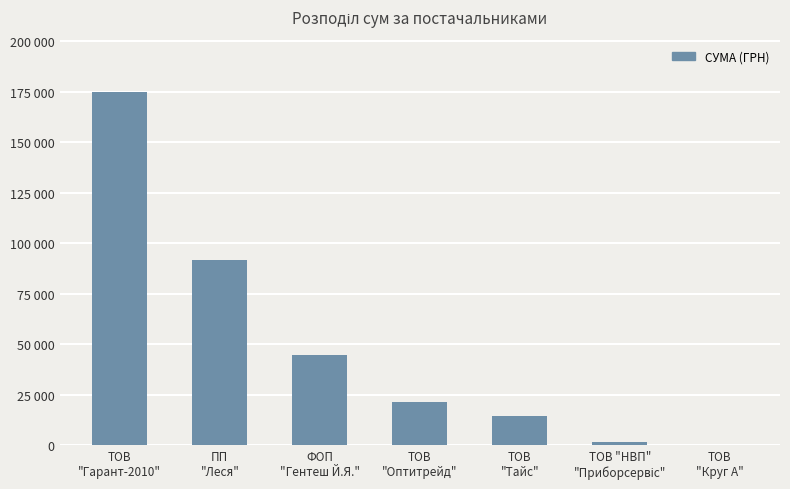

Are the bars horizontal?

No